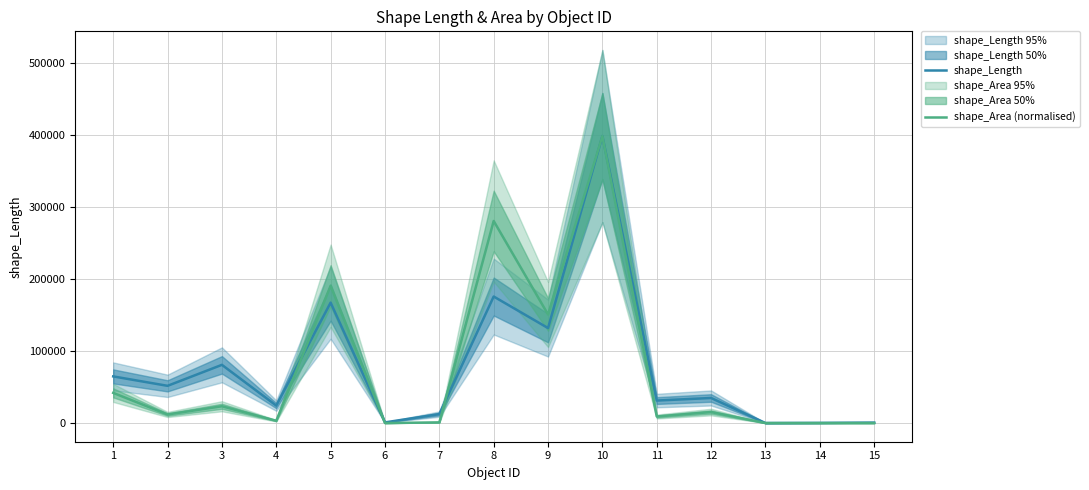

Rank the series at 6 from highest to lowest value.

shape_Length, shape_Area (normalised)